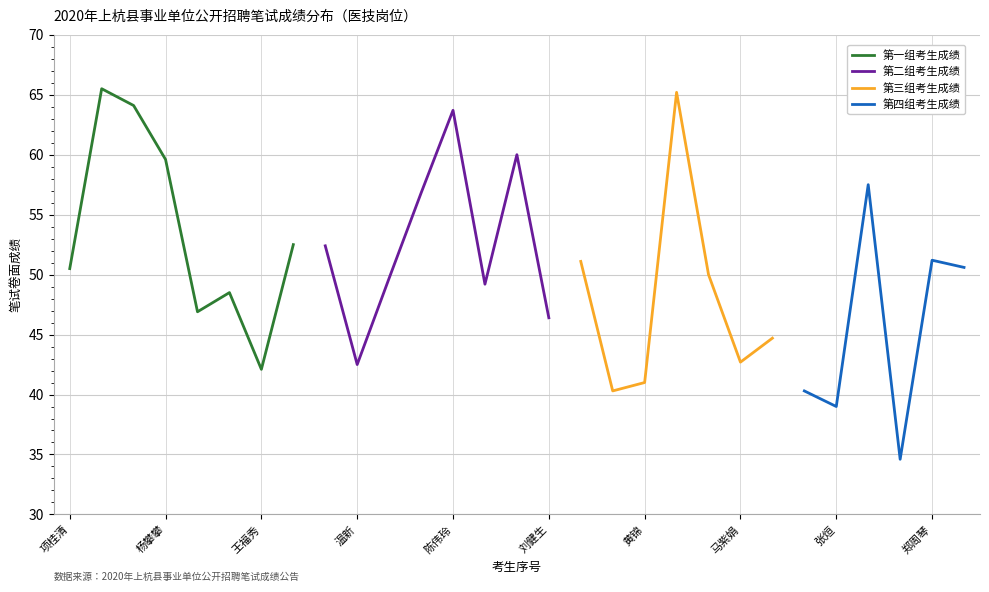

Where does the data first go above 50?

项桂清